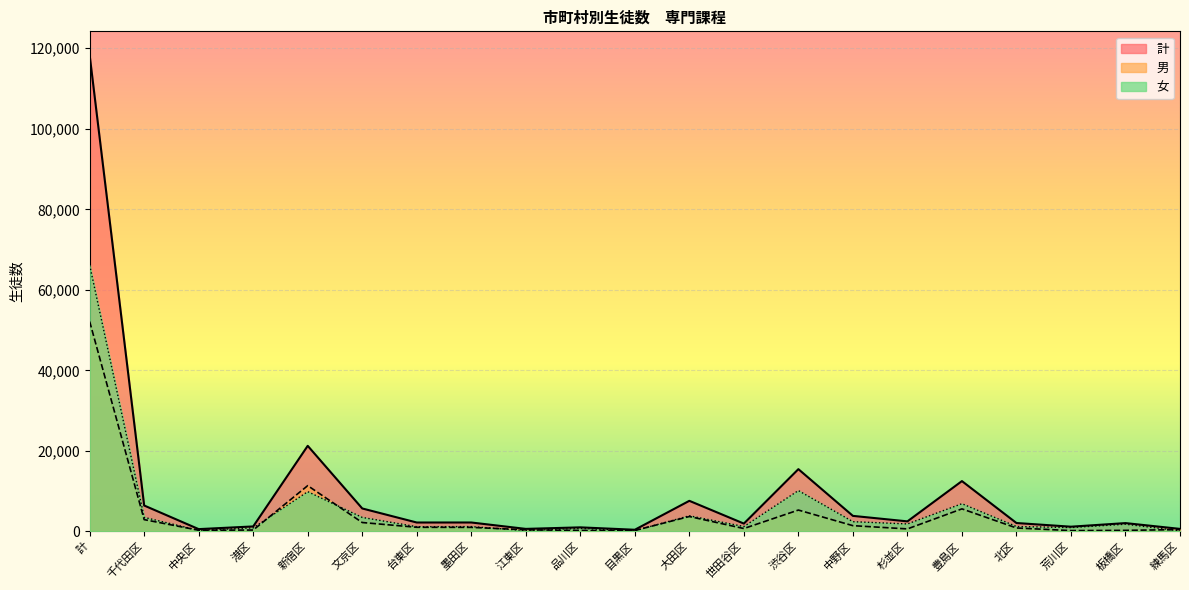

True or false: 計 has a value of 584 at 中央区.

True